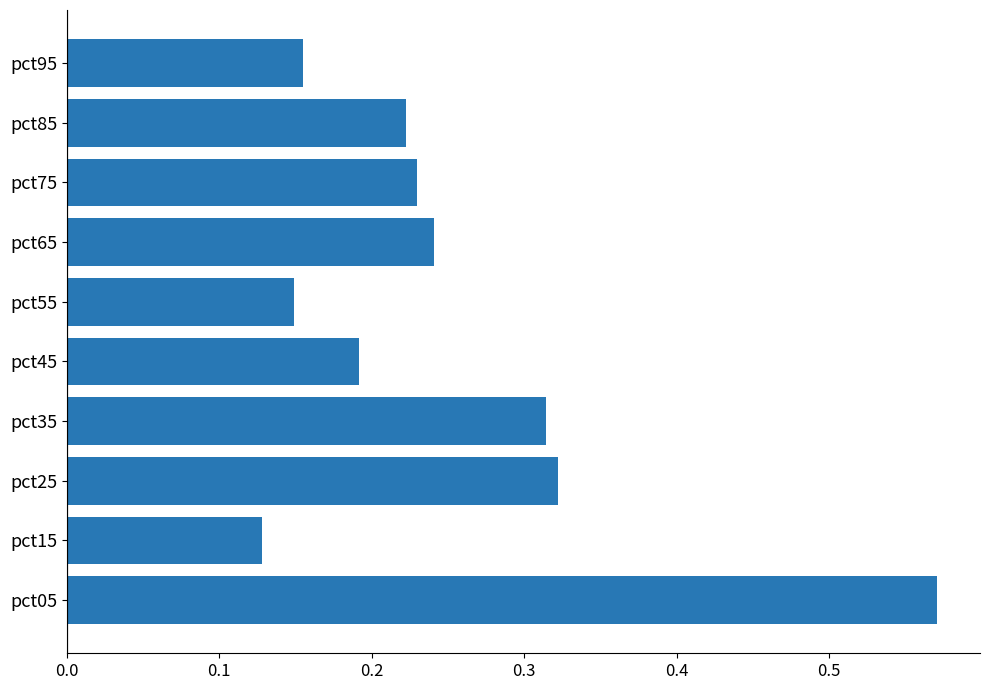

Is it true that the value at pct55 is 0.0?

False